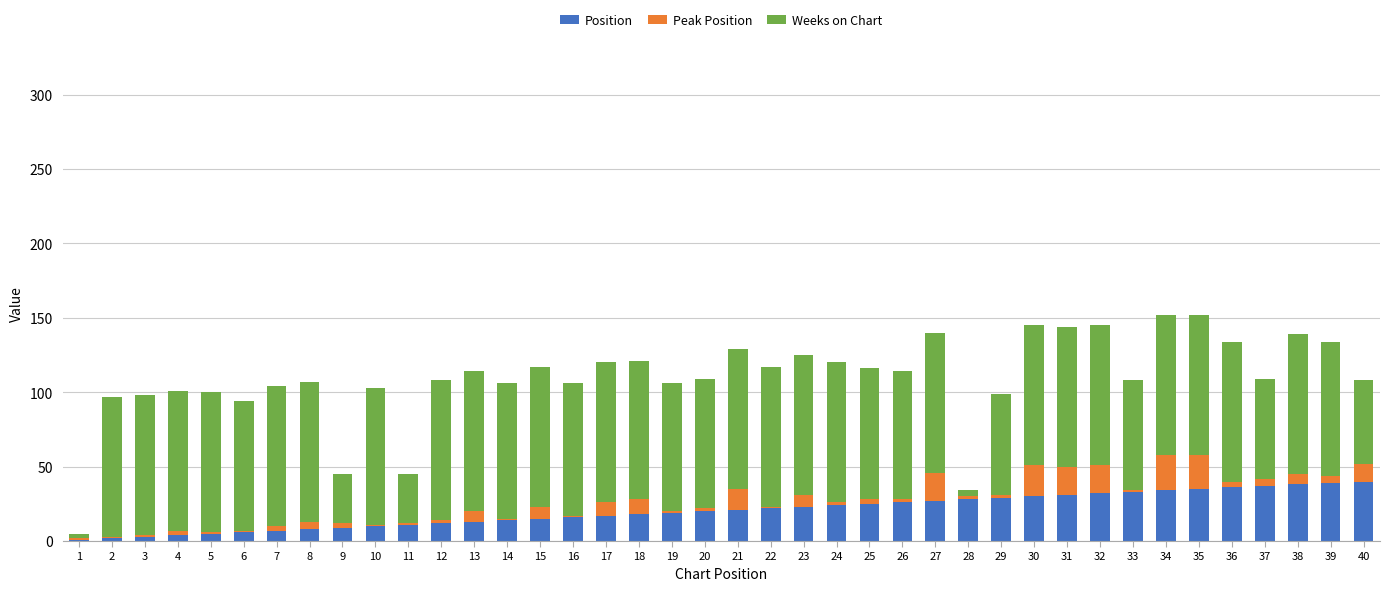

The value of Position at 18 is 18. True or false?

True